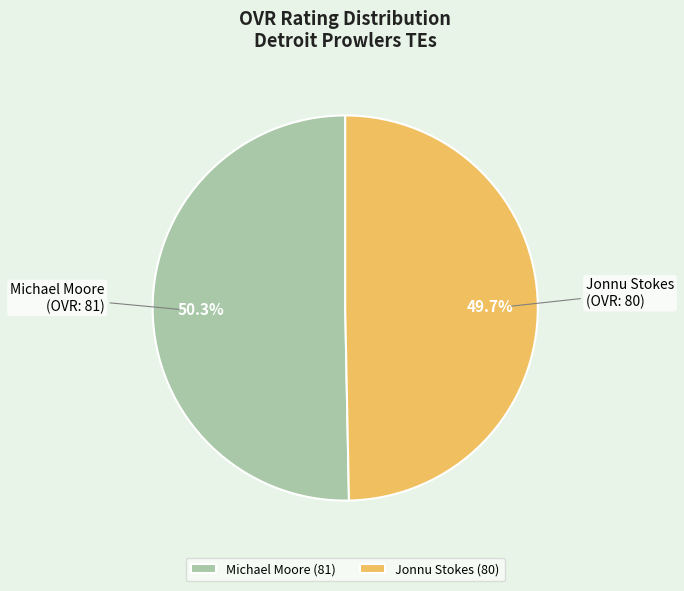

What percentage is NOT represented by Michael Moore?

49.7%